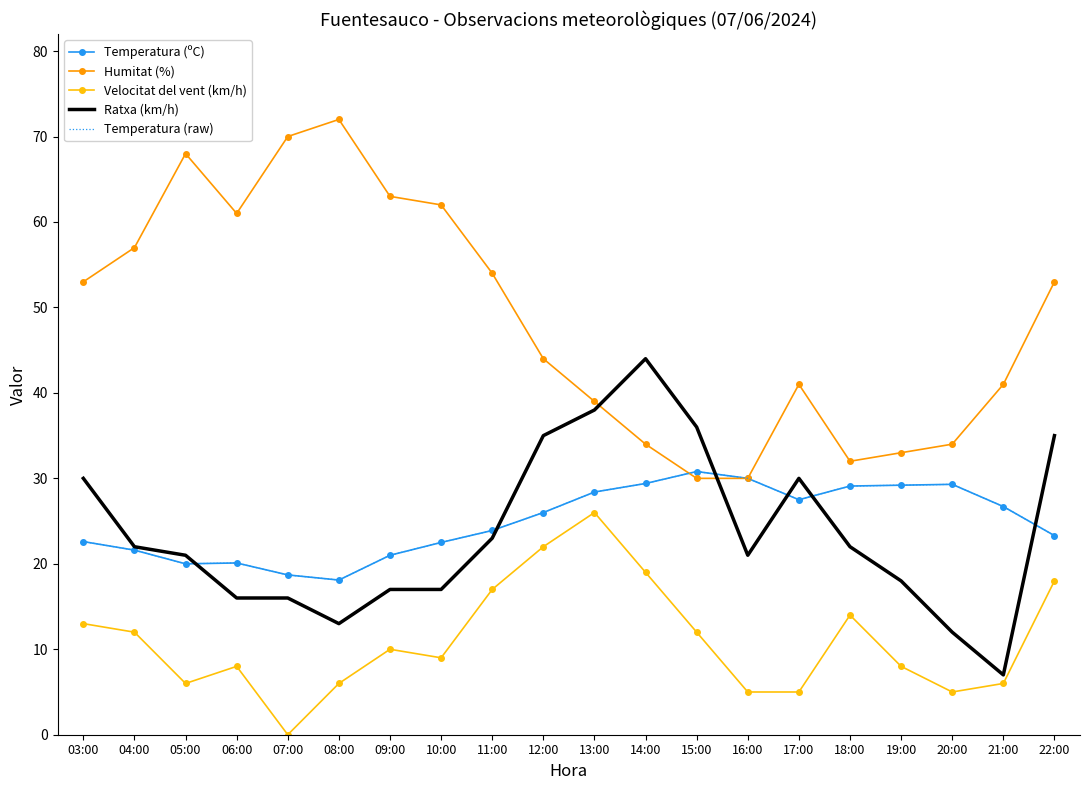

True or false: Temperatura (ºC) has a value of 35.0 at 22:00.

False